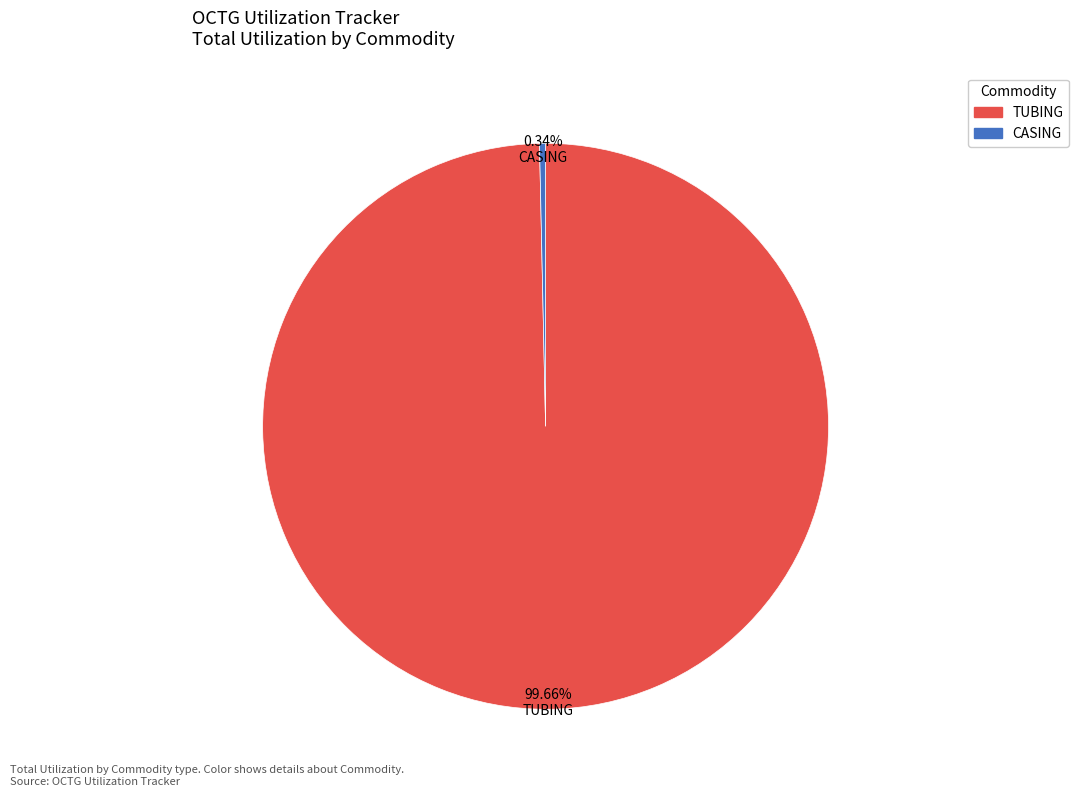

Is it true that CASING is 12% of the pie?

False